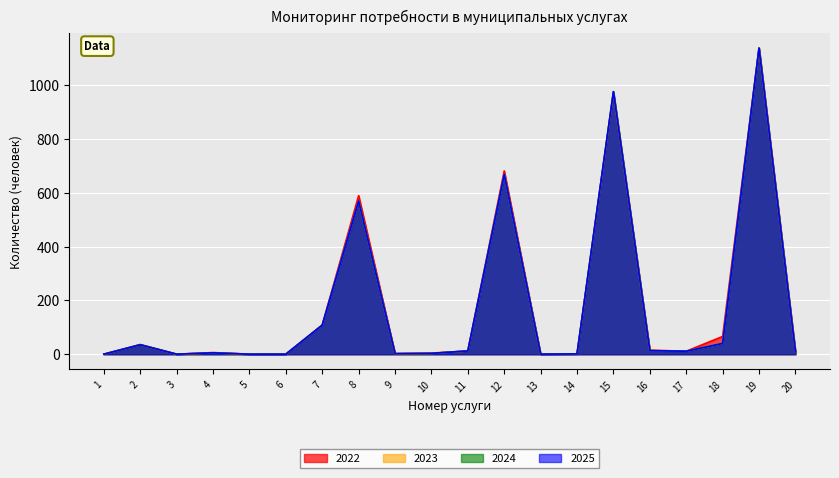

Is the value of 2025 at 13 greater than the value of 2024 at 5?

No